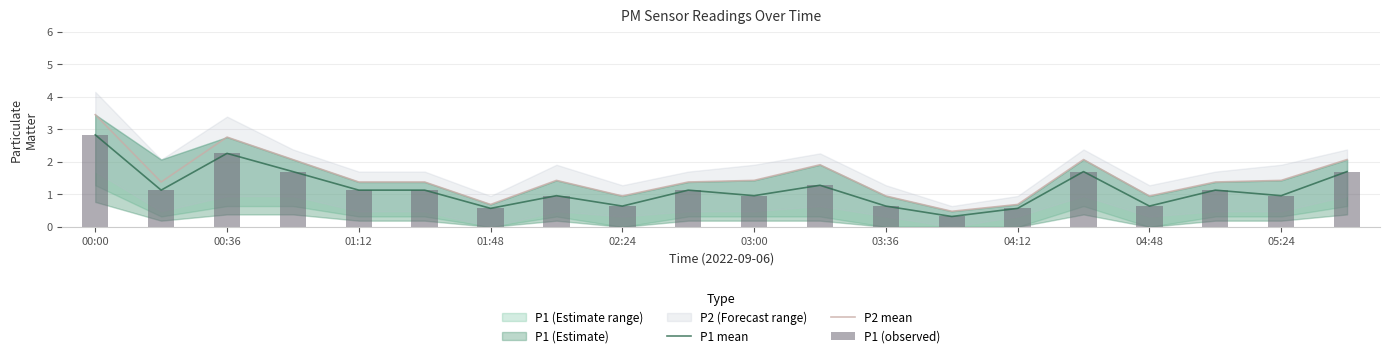

True or false: P1 mean has a value of 0.2 at 04:12.

False